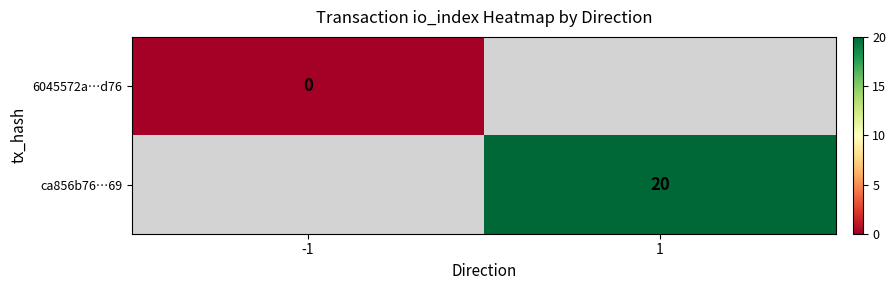

Is it true that ca856b76…69 equals 29 at 1?

False